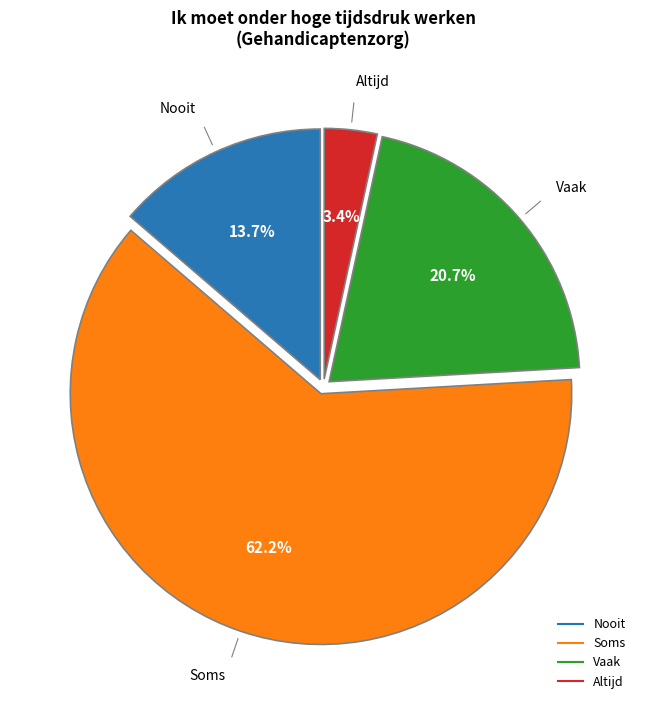

Count the number of slices in the pie.

4